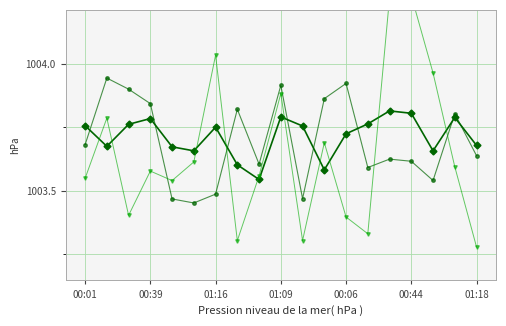

True or false: there are more than 0 points higher than both neighbors.

True